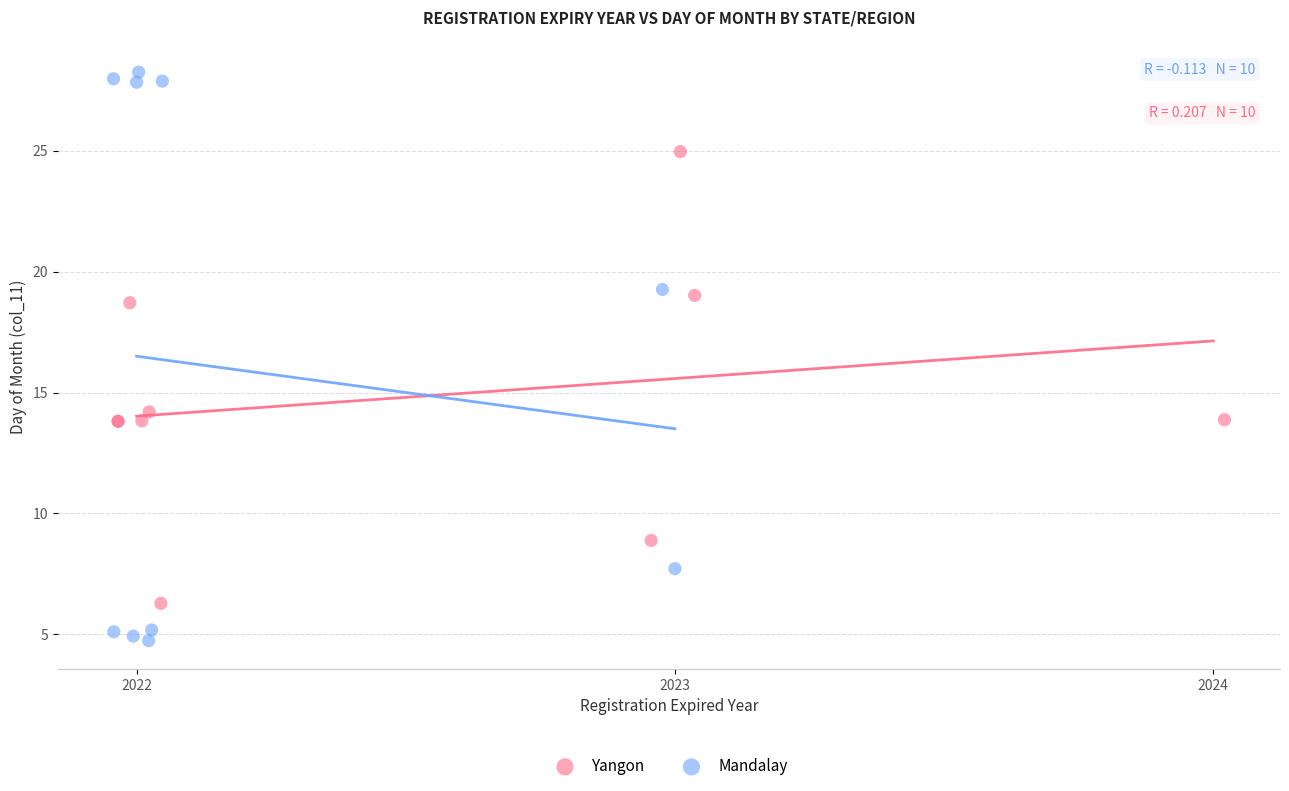

Which series reaches the maximum Y coordinate?

Mandalay